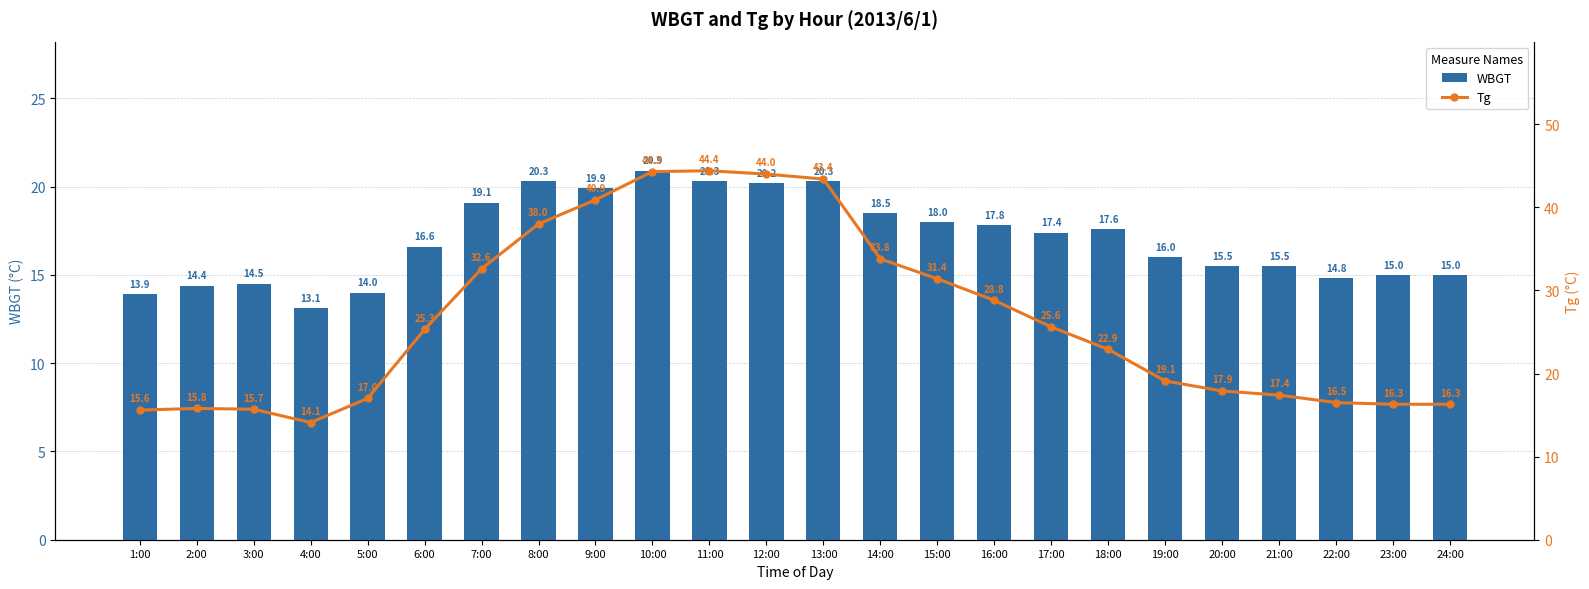

What are all the series names shown in the legend?

WBGT, Tg